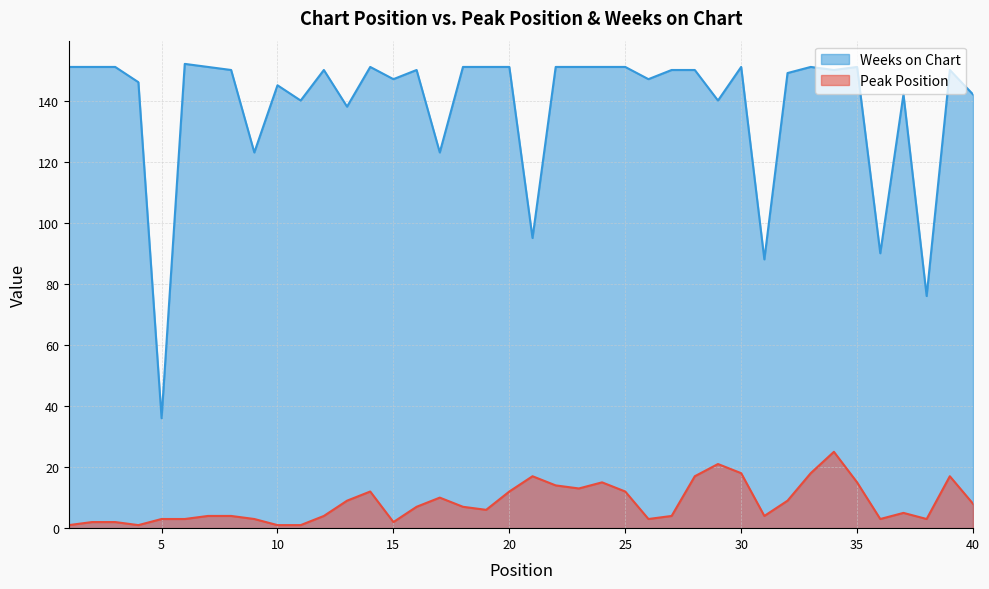

What is the spread (max minus min) of values at 30?

133